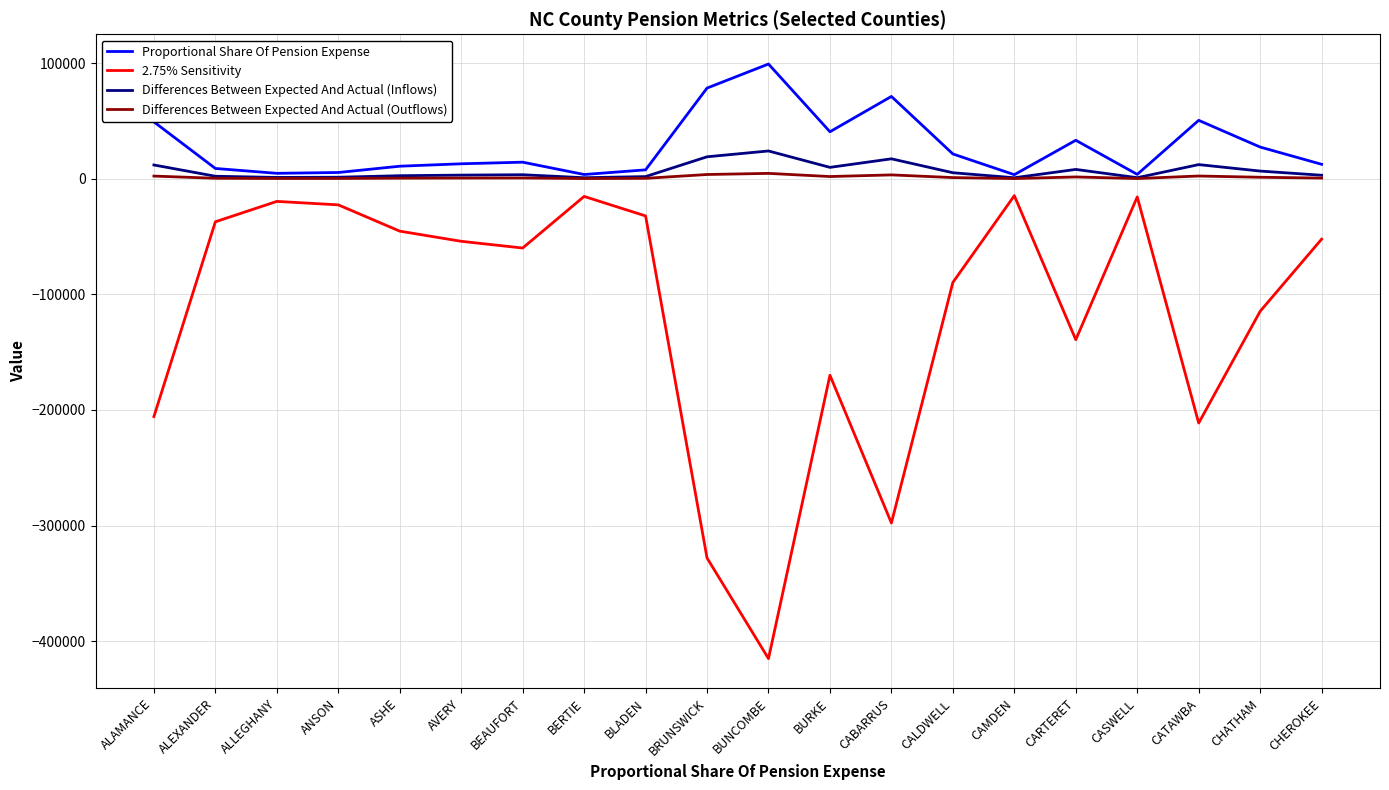

Is the value of Differences Between Expected And Actual (Outflows) at CABARRUS greater than the value of 2.75% Sensitivity at ALLEGHANY?

Yes